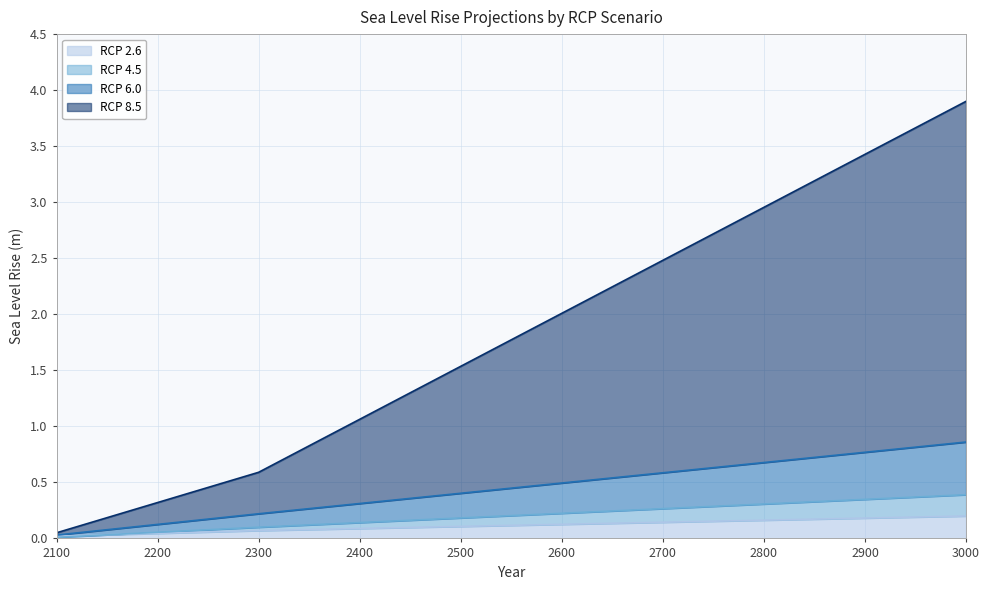

What are all the series names shown in the legend?

RCP 2.6, RCP 4.5, RCP 6.0, RCP 8.5